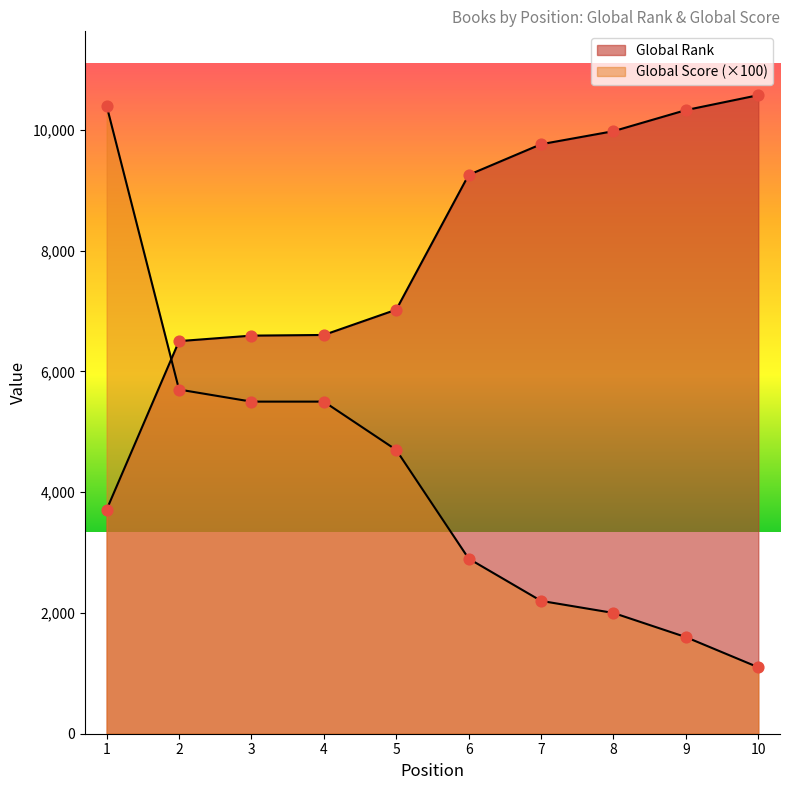

At which category is the sum across all series the highest?

1